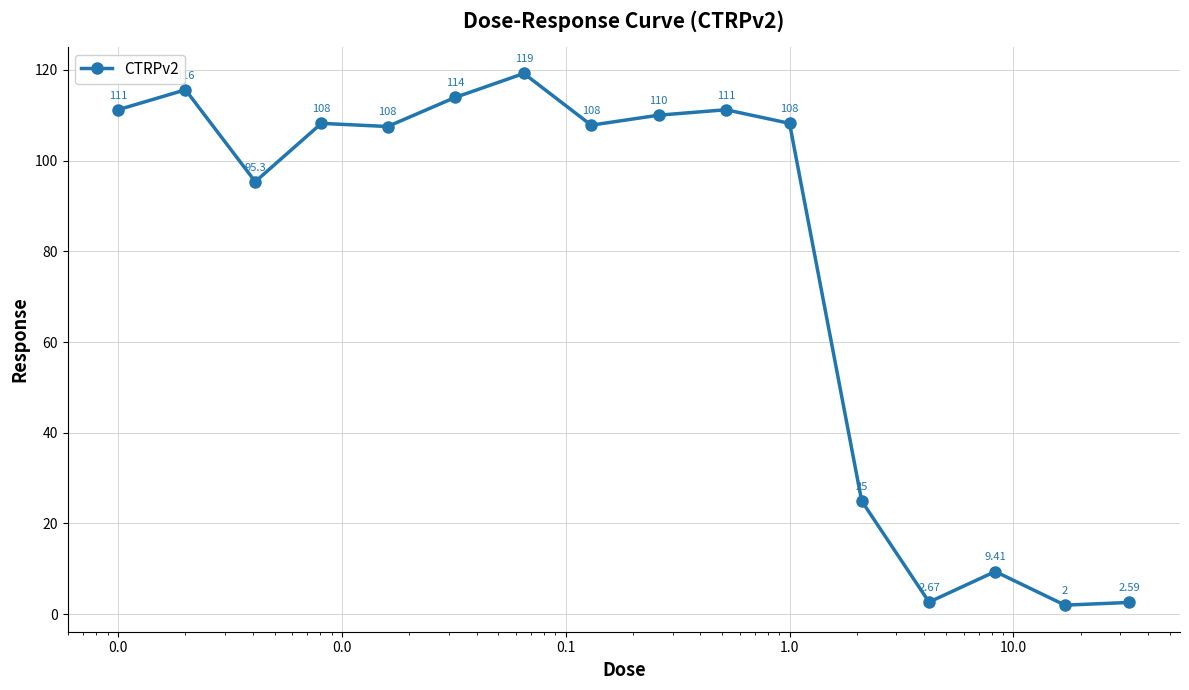

What is the maximum value shown in the chart?

119.2